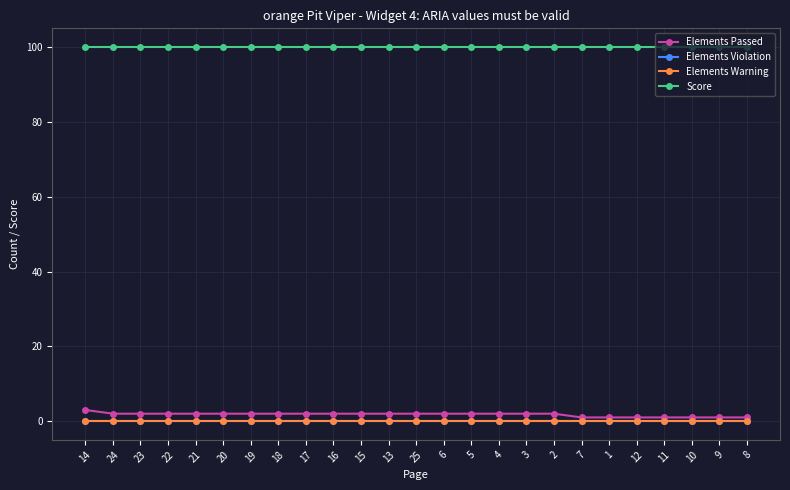

What is the label of the 18th point from the right?

18